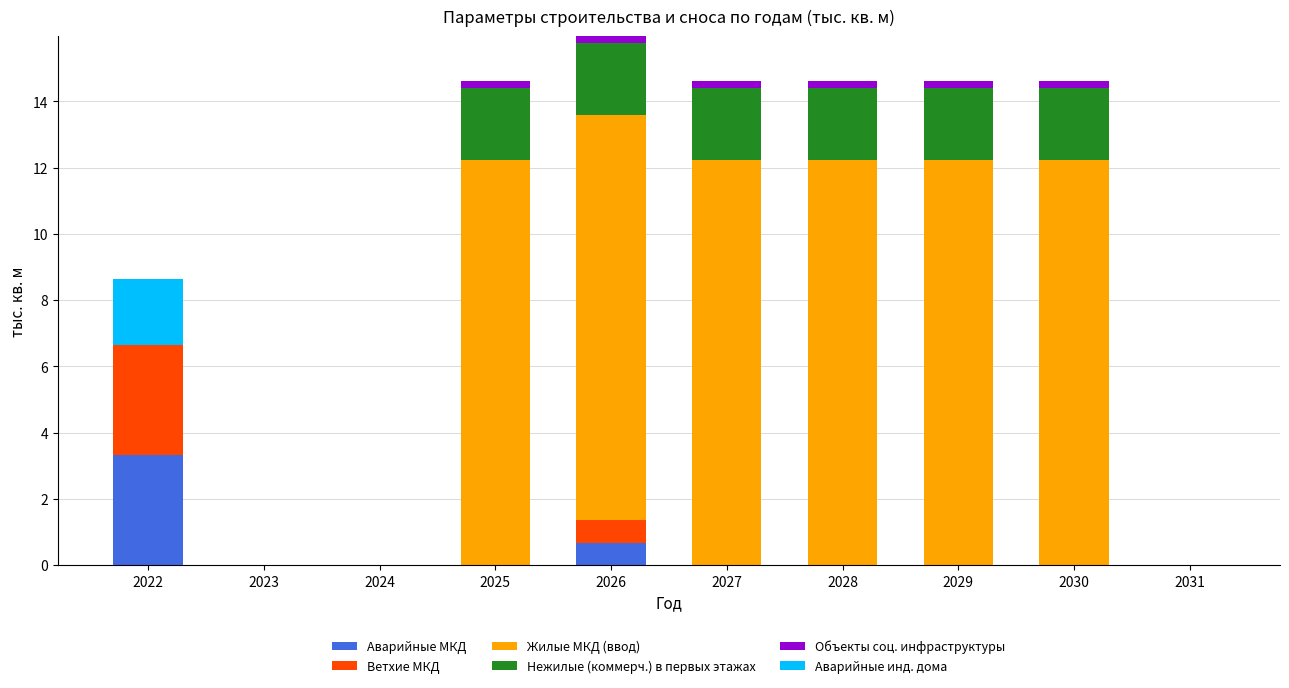

True or false: Аварийные МКД has a value of 2.0 at 2029.

False